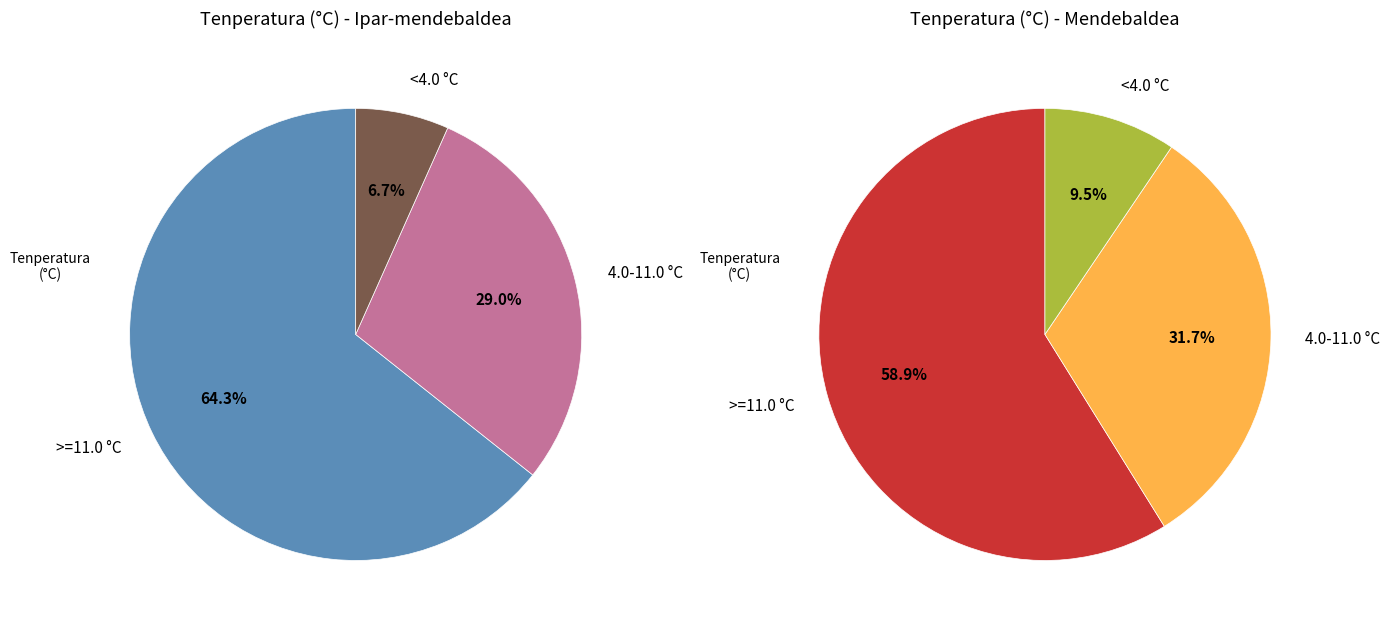

To the nearest percent, what is the difference between the Mendebaldea and Mendebaldea slice percentages?

2%